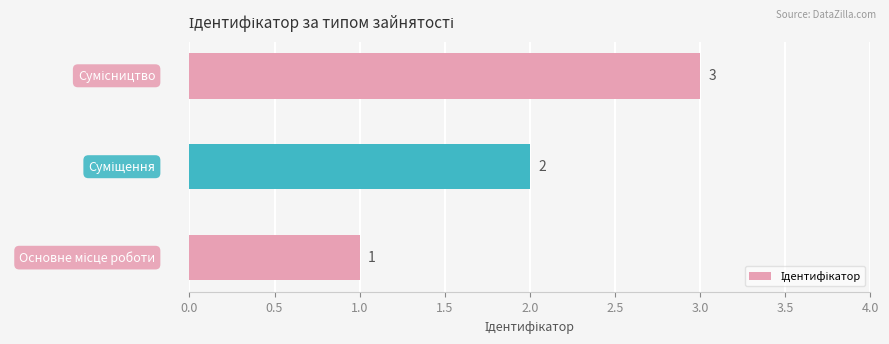

What is the sum of all values?

6